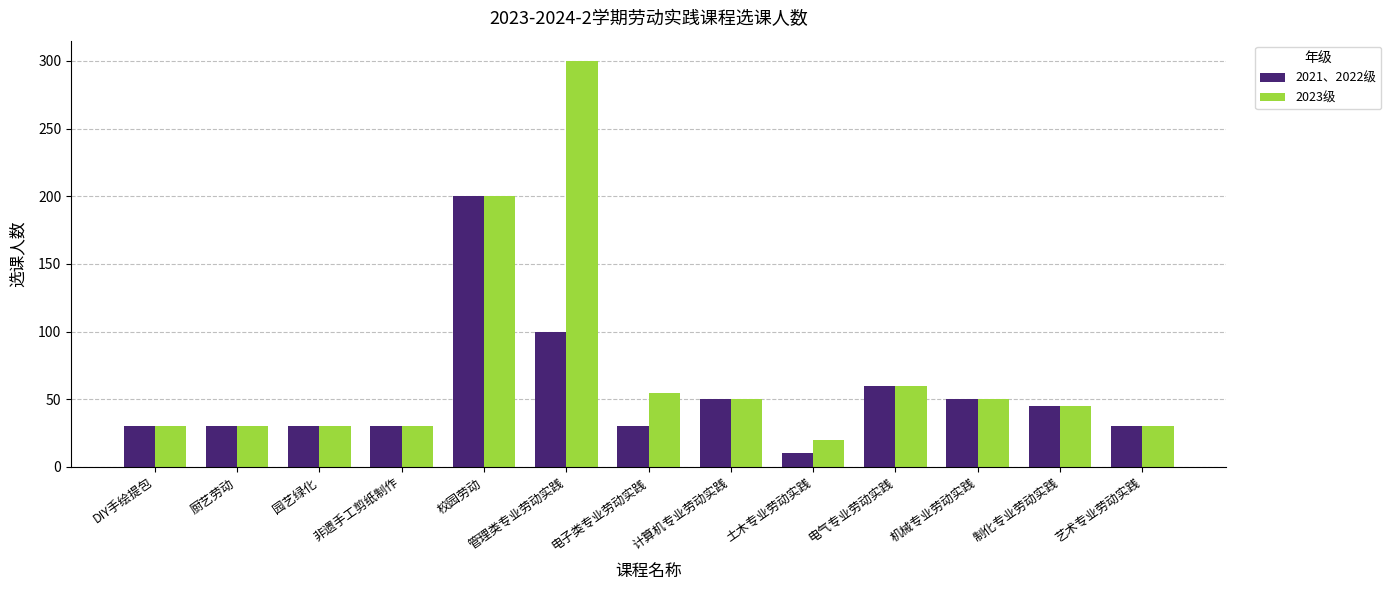

What is the total value across all series at 机械专业劳动实践?

100